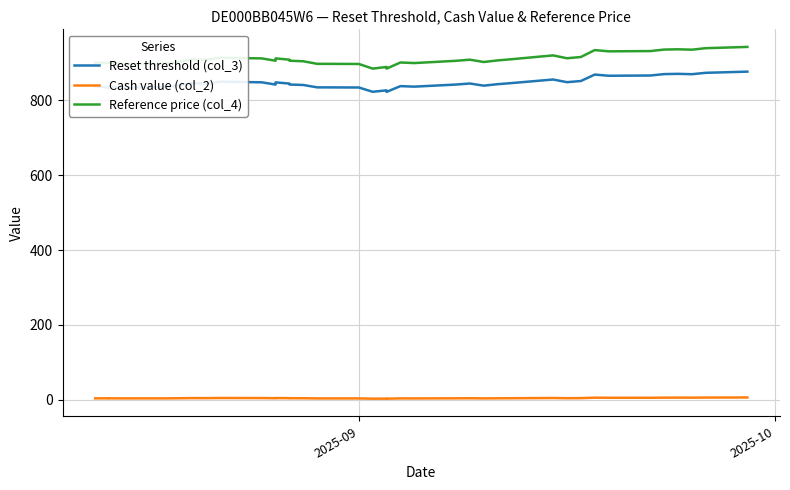

What is the sum of all Reference price (col_4) values?

35465.9